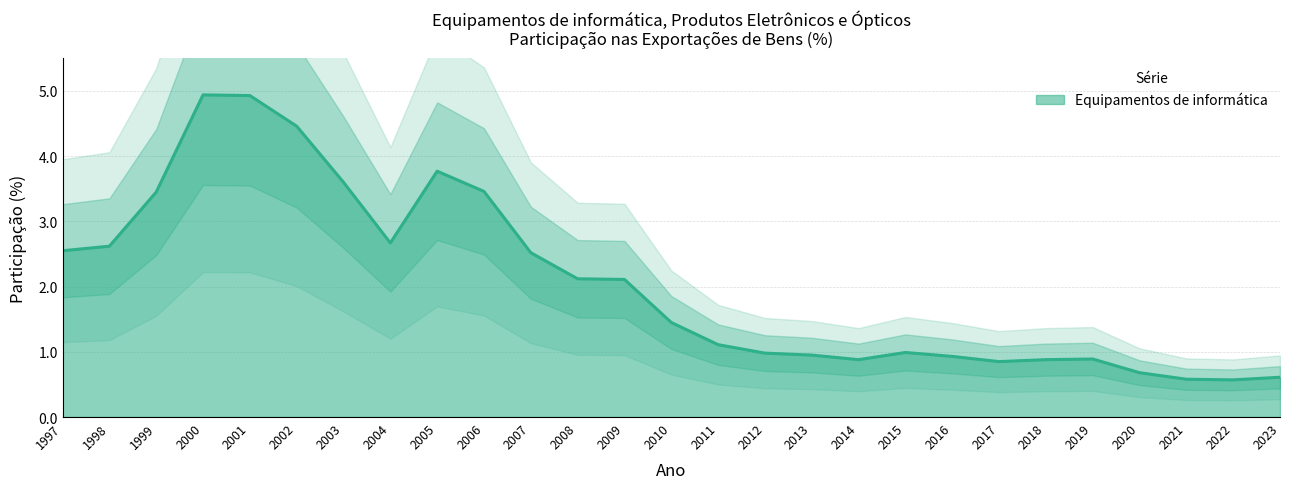

What is the sum of the values at 1998 and 2013?

3.6